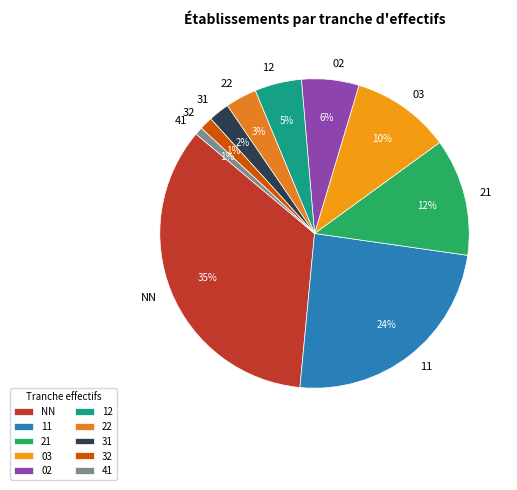

Is it true that NN is 48% of the pie?

False